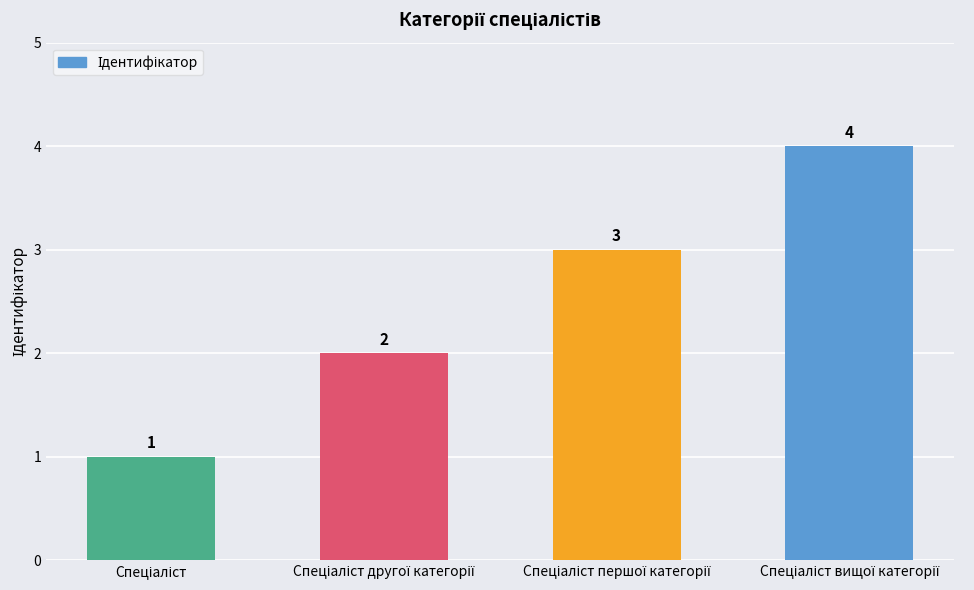

What is the difference between the maximum and minimum values?

3